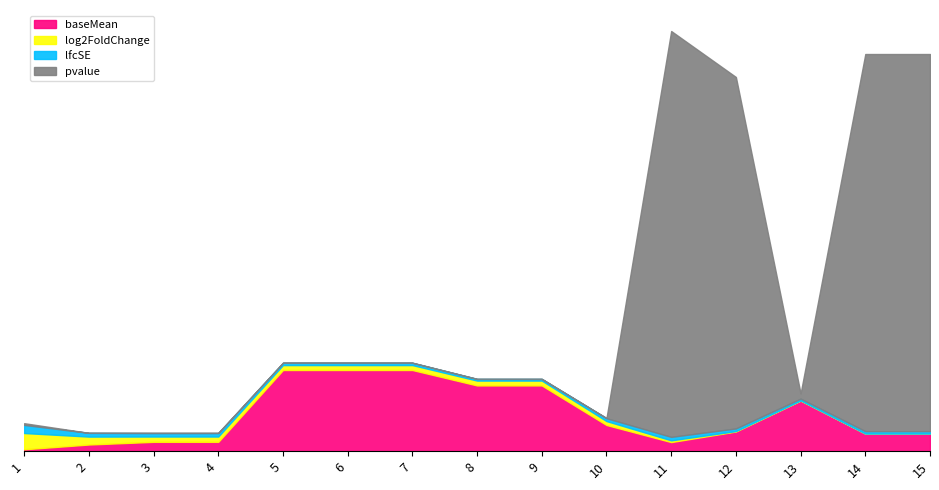

True or false: log2FoldChange has a value of 0.7 at 12.

True